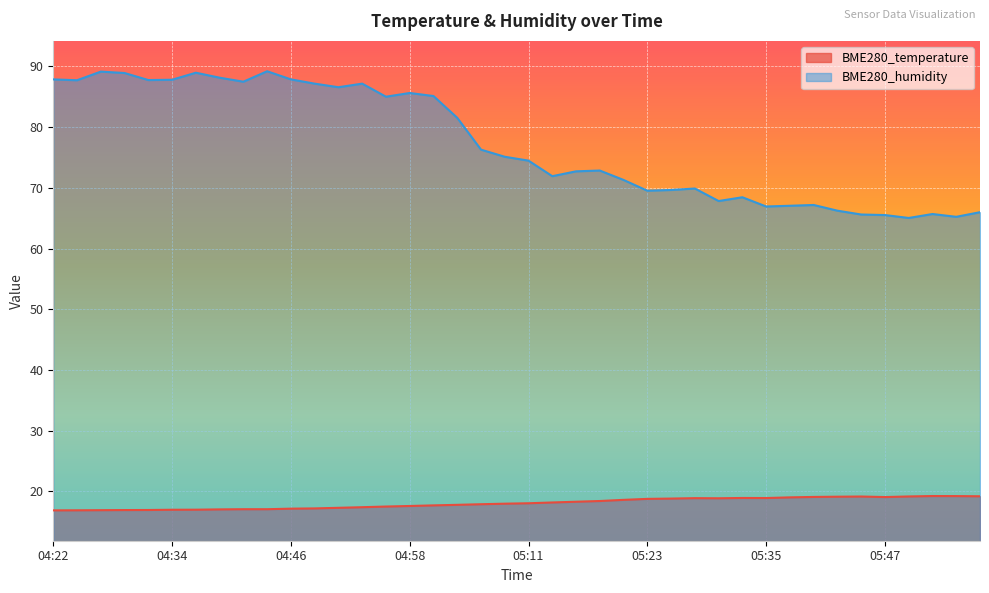

True or false: BME280_humidity and BME280_temperature intersect in this chart.

False